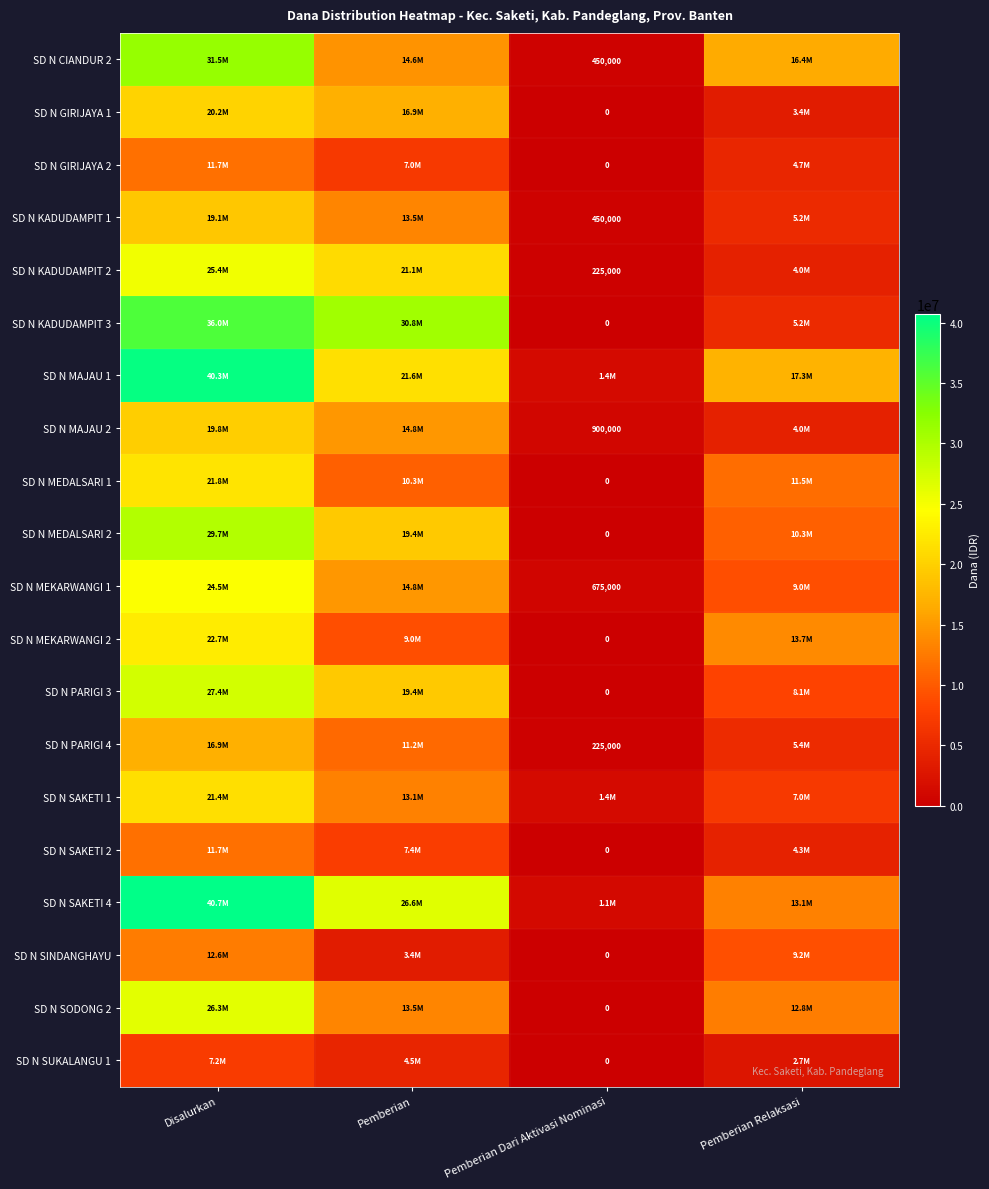

Rank the series at Pemberian from lowest to highest value.

SD N SINDANGHAYU, SD N SUKALANGU 1, SD N GIRIJAYA 2, SD N SAKETI 2, SD N MEKARWANGI 2, SD N MEDALSARI 1, SD N PARIGI 4, SD N SAKETI 1, SD N KADUDAMPIT 1, SD N SODONG 2, SD N CIANDUR 2, SD N MAJAU 2, SD N MEKARWANGI 1, SD N GIRIJAYA 1, SD N MEDALSARI 2, SD N PARIGI 3, SD N KADUDAMPIT 2, SD N MAJAU 1, SD N SAKETI 4, SD N KADUDAMPIT 3